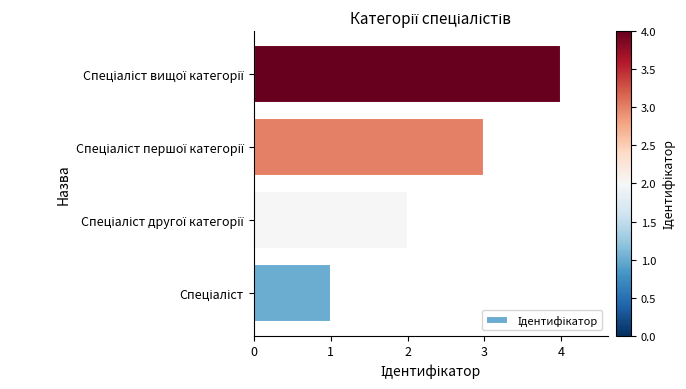

What is the greatest value displayed?

4